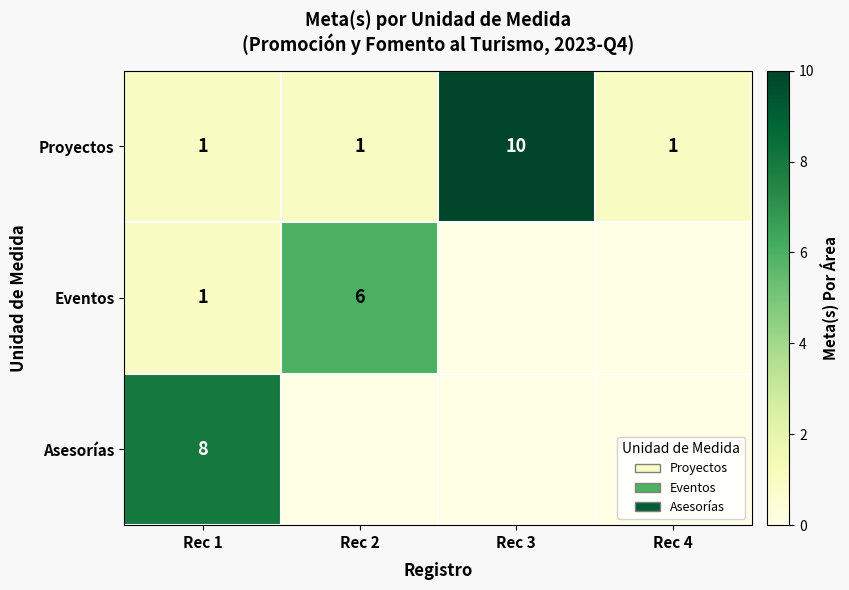

What is the difference between the maximum and minimum values in the Proyectos series?

9